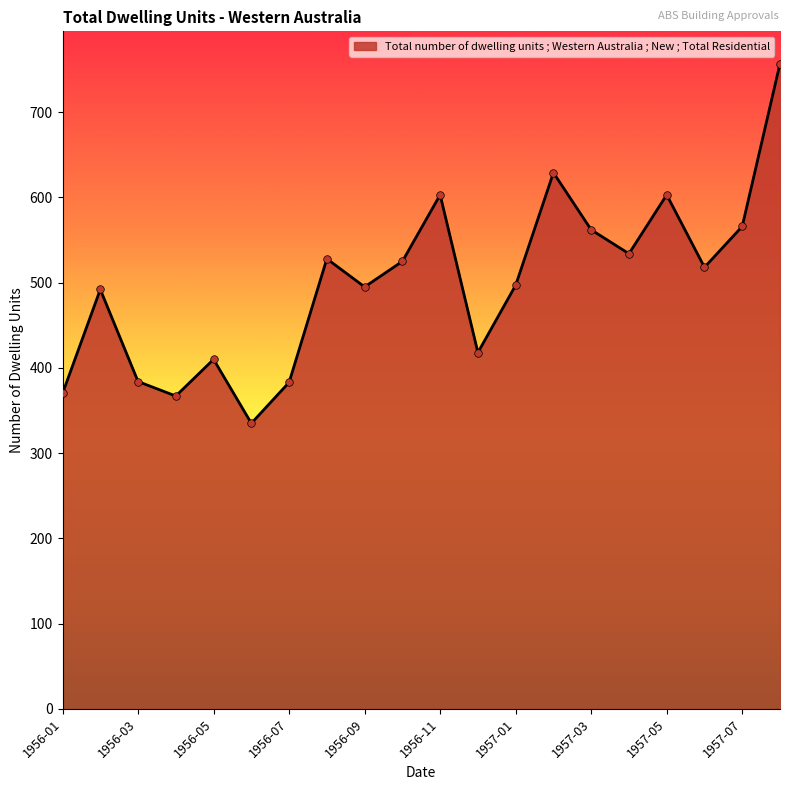

What is the smallest value displayed?

335